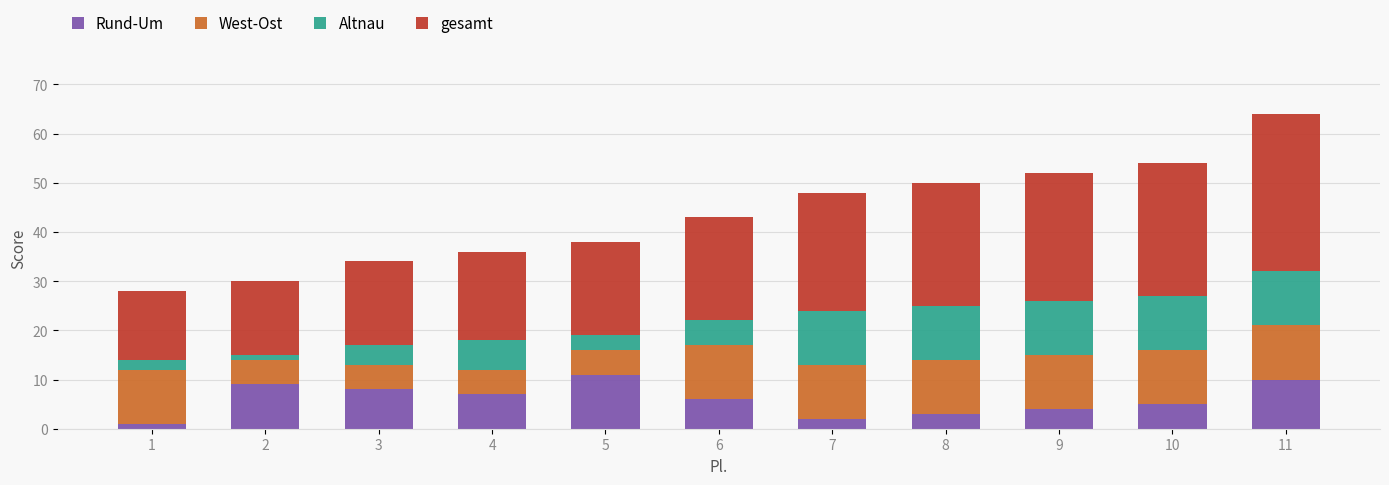

What is the sum of all Rund-Um values?

66